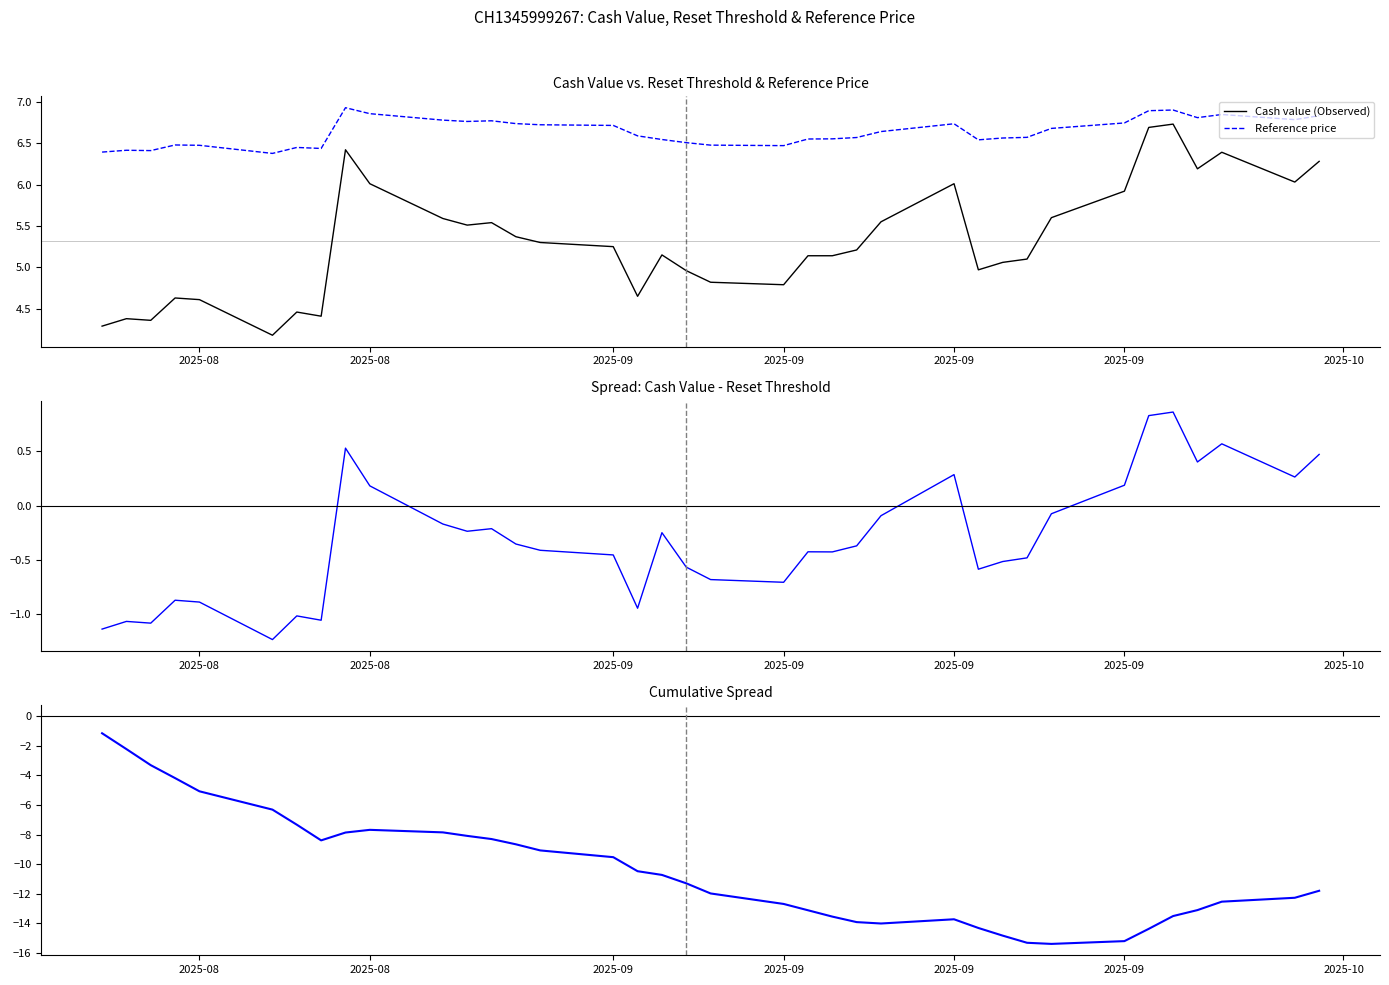

Count the number of data series in this chart.

4